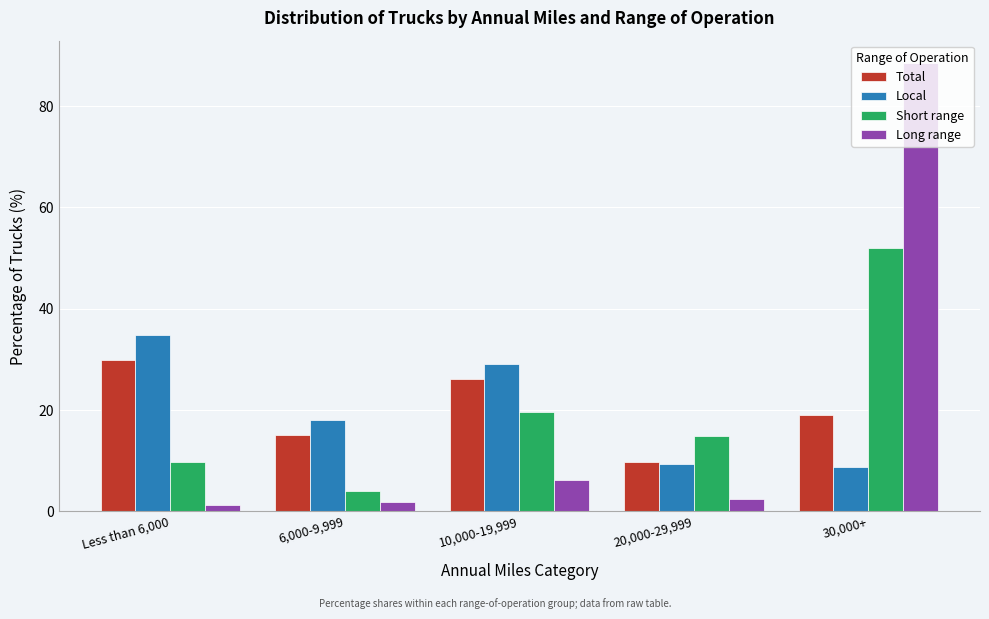

What is the highest value of the Total series?

29.9